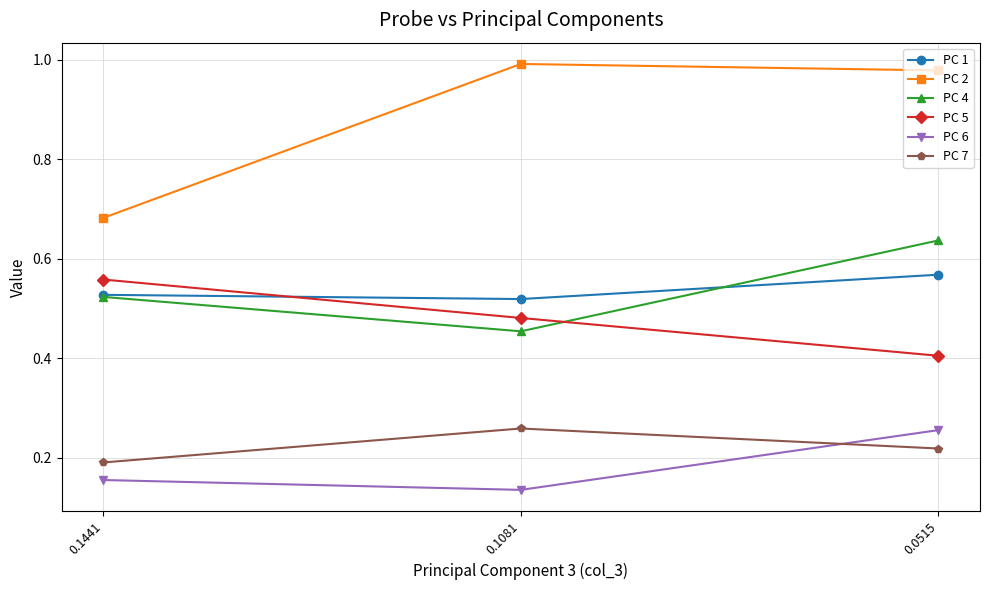

What is the spread (max minus min) of values at 0.1081?

0.9